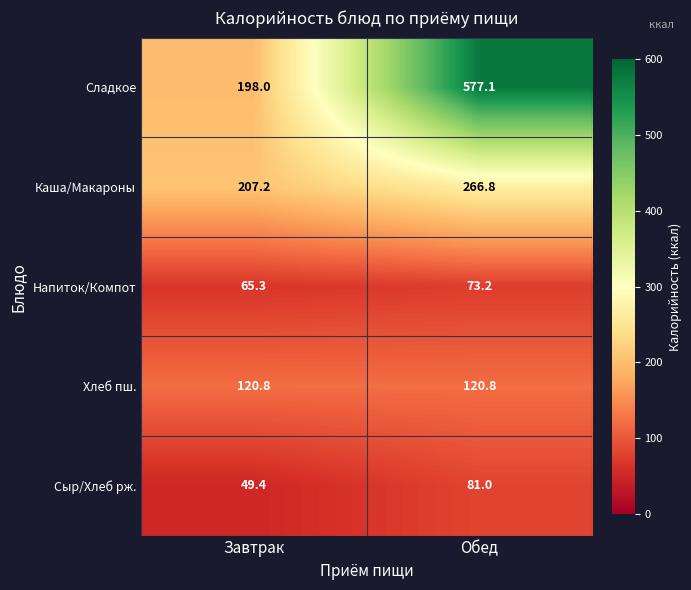

List the series in order of their peak value, lowest first.

Напиток/Компот, Сыр/Хлеб рж., Хлеб пш., Каша/Макароны, Сладкое